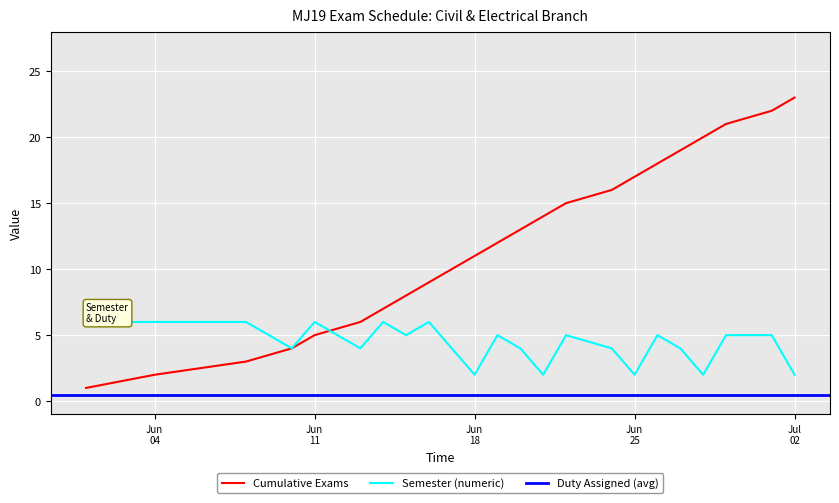

How many times do Semester (numeric) and Exams per Day (Cumulative) cross each other?

1